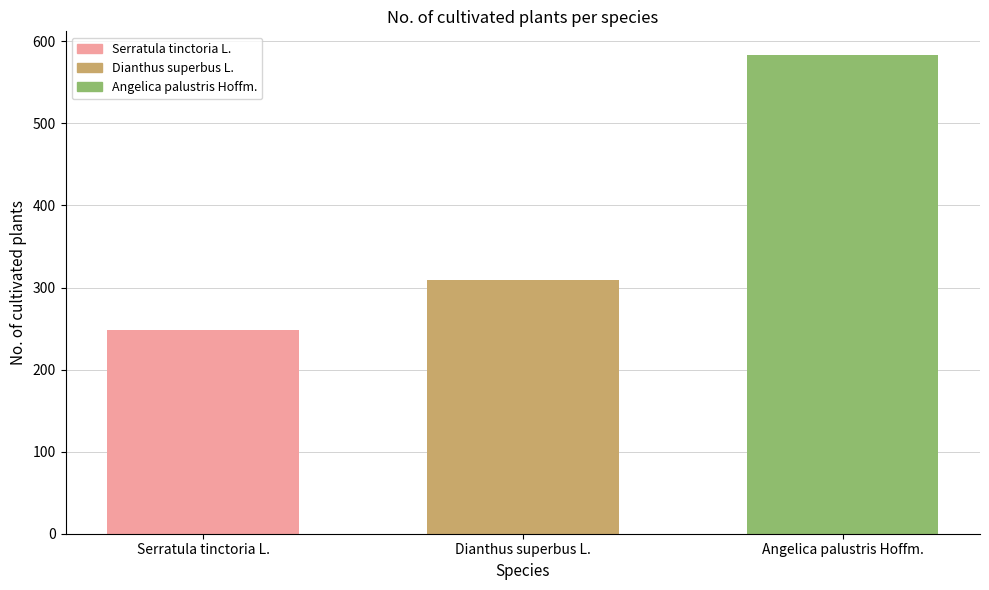

Rank the categories by value from lowest to highest.

Serratula tinctoria L., Dianthus superbus L., Angelica palustris Hoffm.